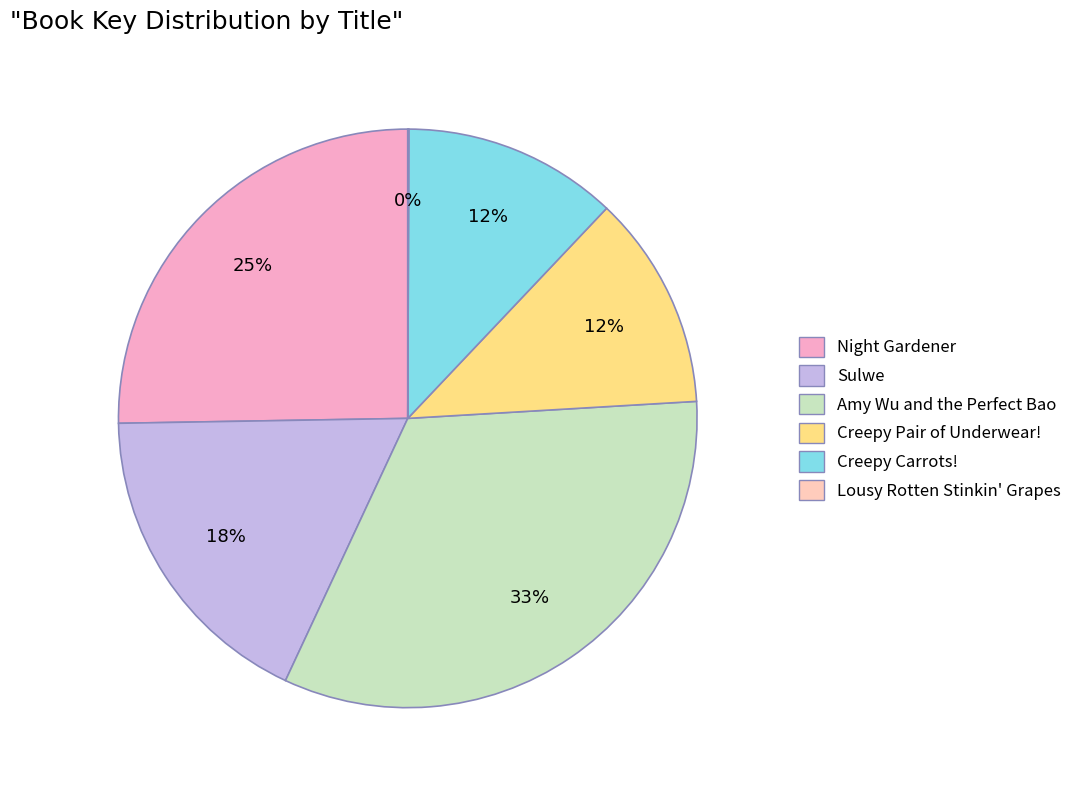

Does any single category account for the majority?

No